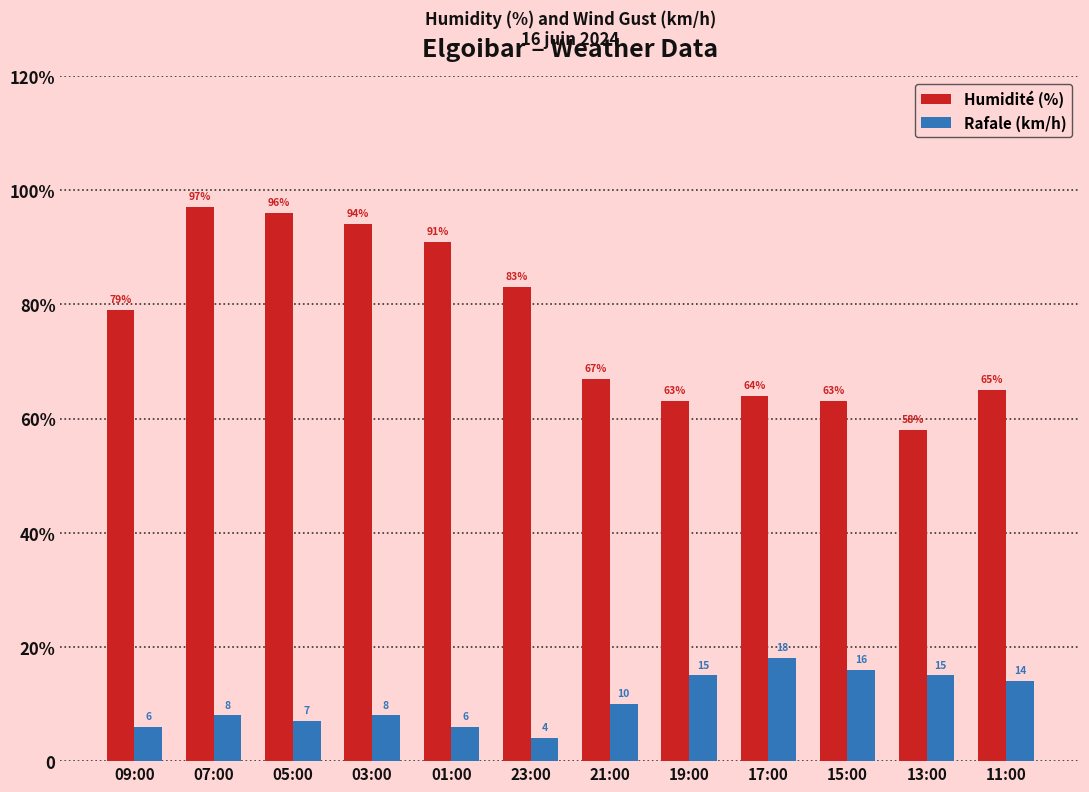

Reading left to right, list all the values displayed in this chart.

Humidité (%): 79	97	96	94	91	83	67	63	64	63	58	65
Rafale (km/h): 6	8	7	8	6	4	10	15	18	16	15	14